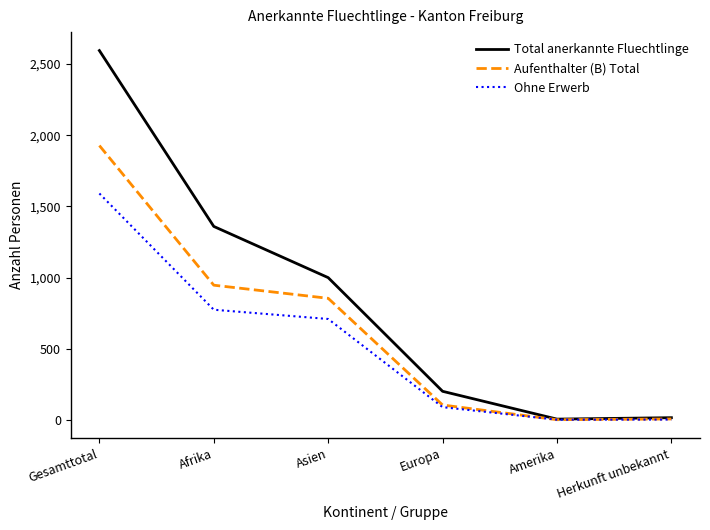

Is this an area chart (filled region under the line)?

No